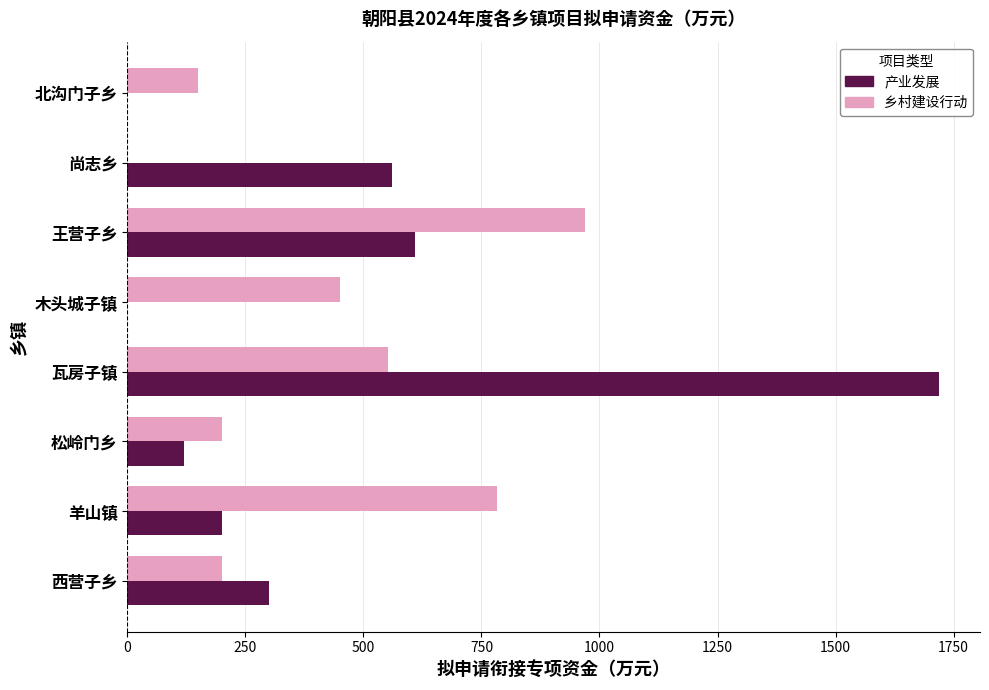

Between 松岭门乡 and 王营子乡, which series saw the biggest shift?

乡村建设行动